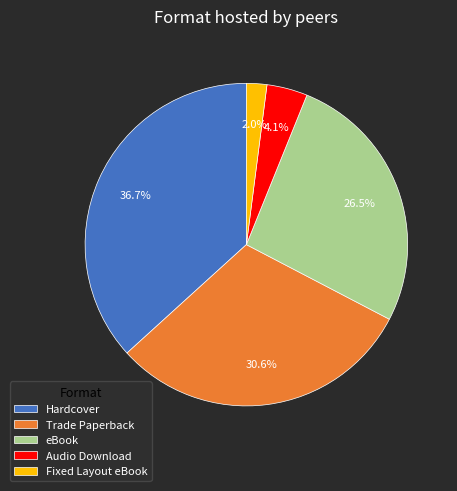

Which category has the smallest portion of the pie?

Fixed Layout eBook